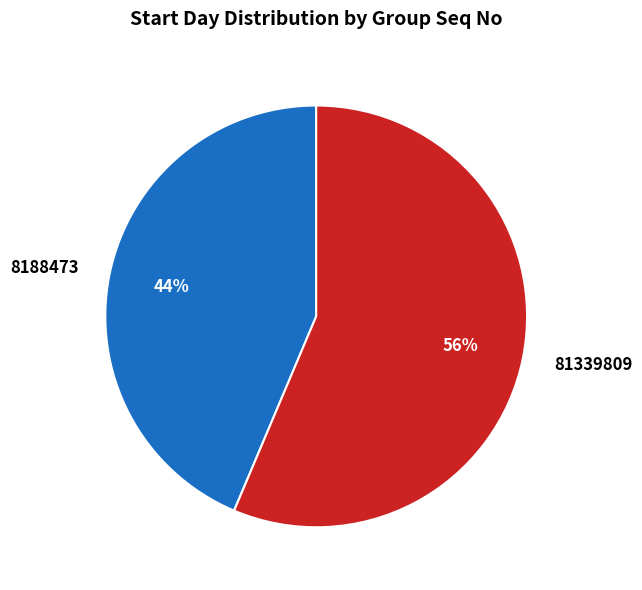

To the nearest percent, what is the average slice percentage?

50%